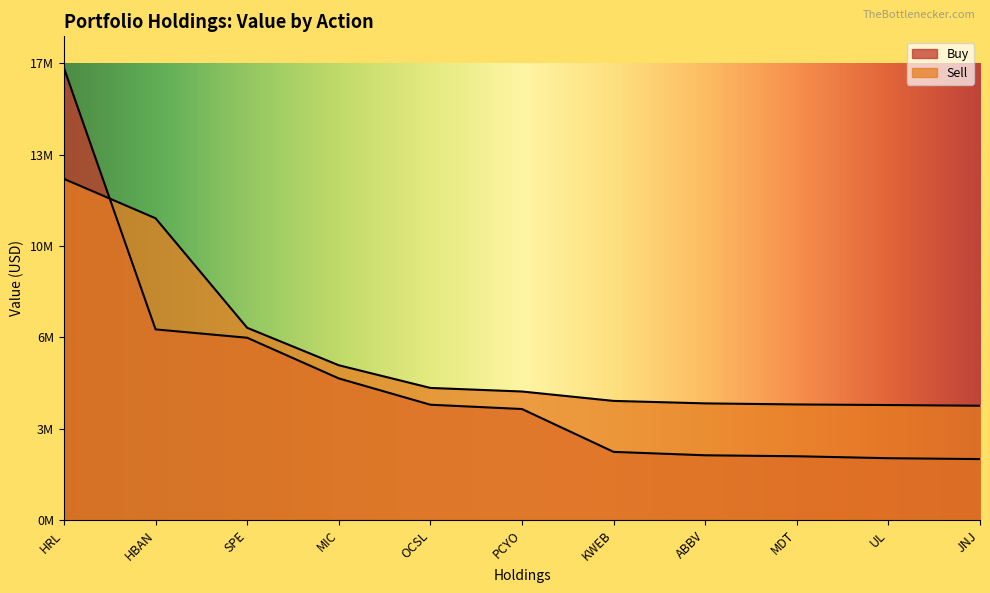

Reading right to left, transcribe all the data shown in this chart.

Buy: 2266000	2298000	2371000	2407000	2534000	4129000	4289000	5268000	6782000	7093000	16817000
Sell: 4251000	4277000	4299000	4339000	4431000	4781000	4914000	5758000	7152000	11228000	12694000